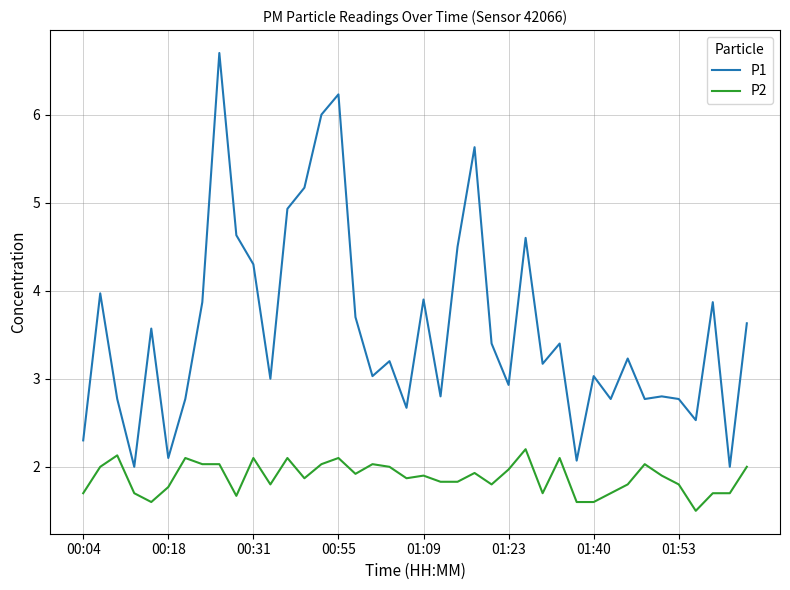

Which series has the largest total across all categories?

P1